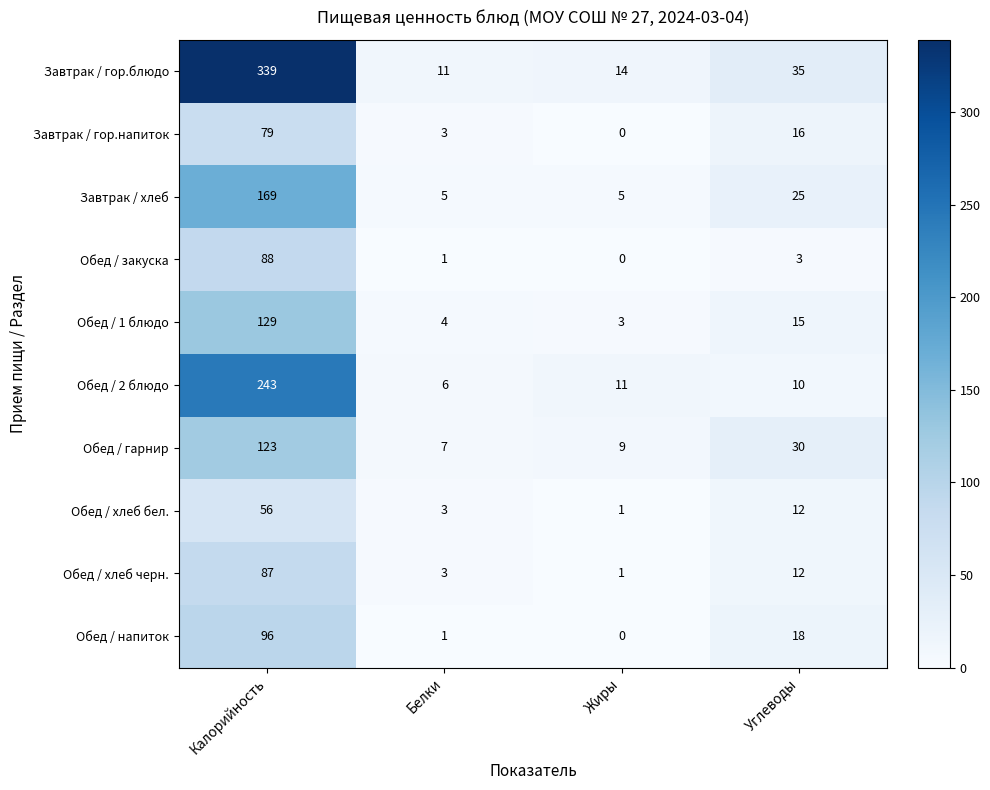

Which series has the largest total across all categories?

Завтрак / гор.блюдо